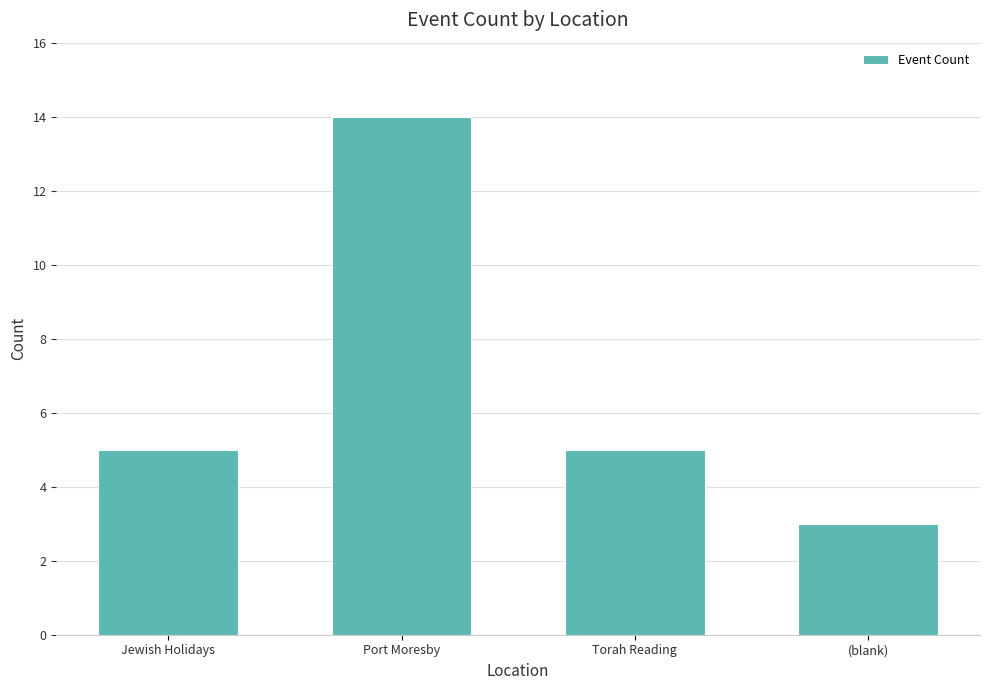

Reading left to right, what are all the values shown in this chart?

5	14	5	3